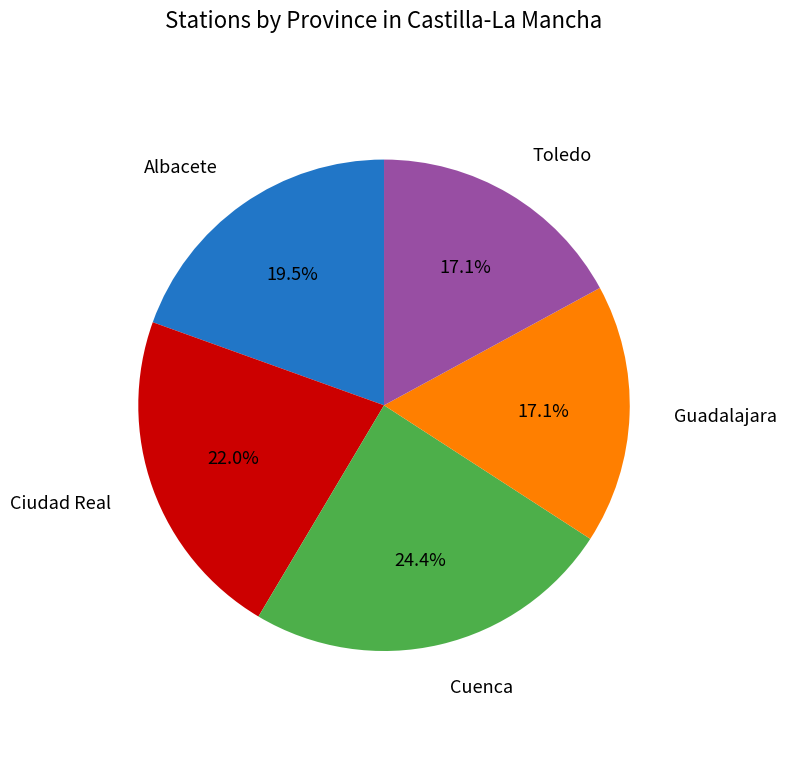

Is there any slice that represents more than half of the pie?

No